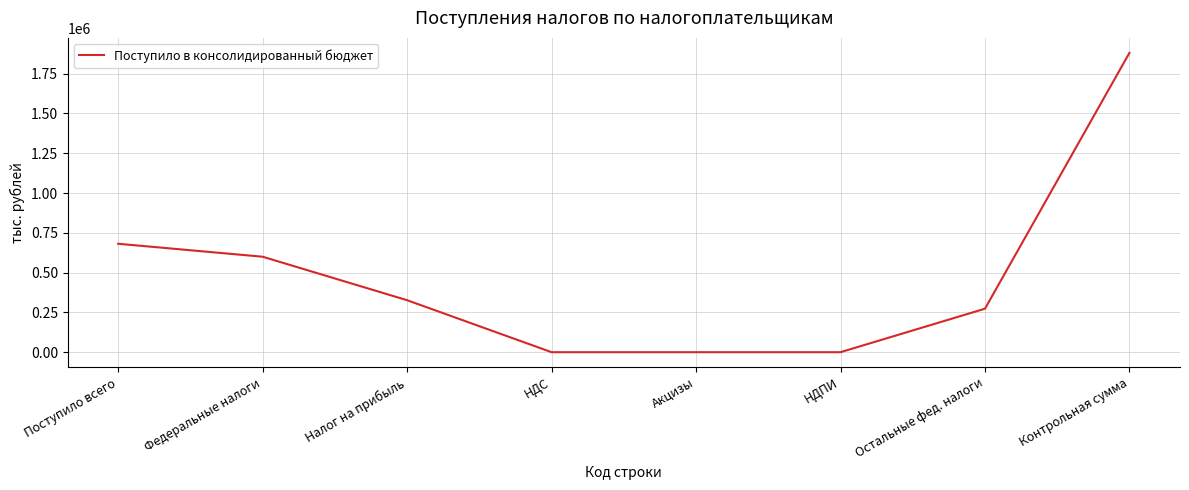

Count the number of categories in the chart.

8